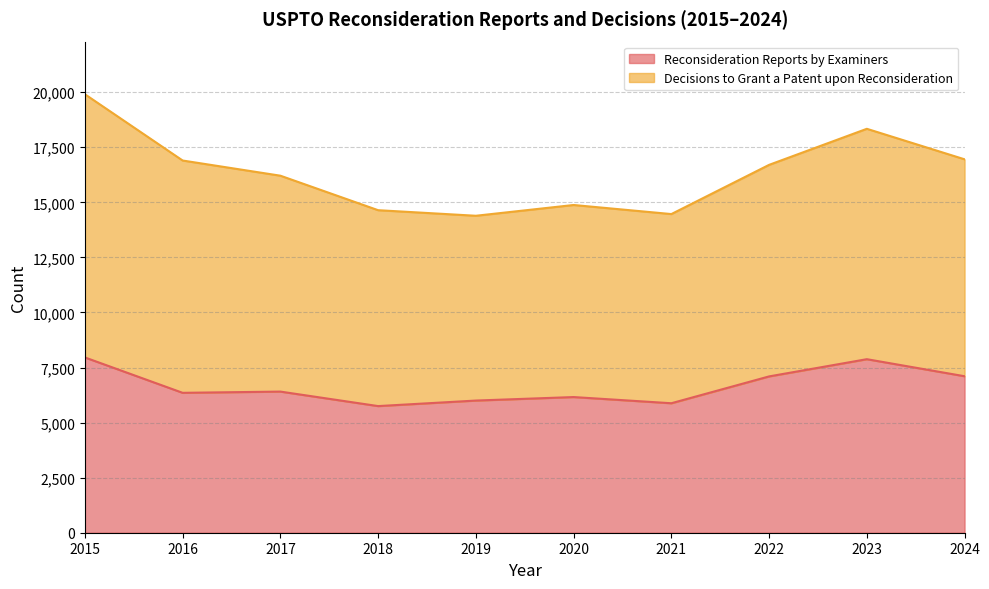

What is the total value across all series at 2021?

14466